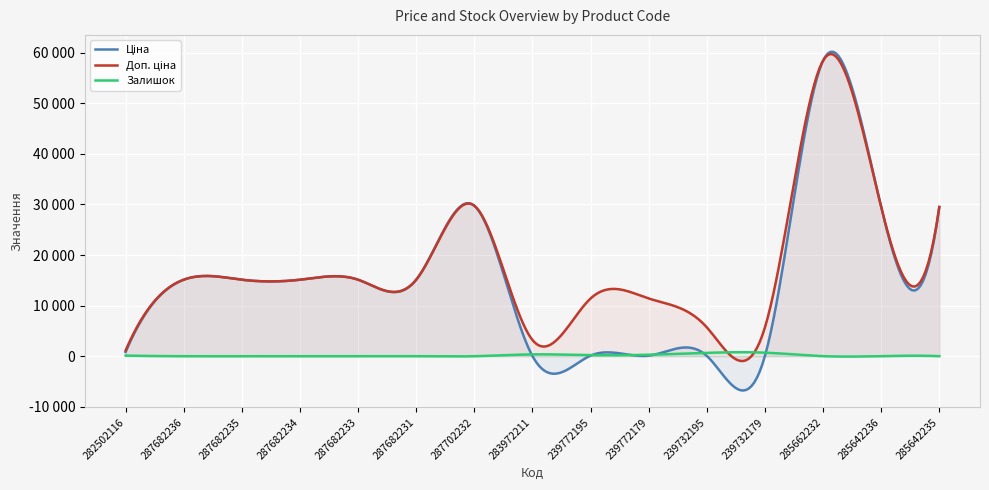

Reading left to right, transcribe all the data shown in this chart.

Ціна: 282502116=818.5	287682236=15120.0	287682235=15120.0	287682234=15120.0	287682233=15120.0	287682231=15120.0	287702232=29747.2	283972211=32.0	239772195=114.1	239772179=114.1	239732195=57.0	239732179=57.0	285662232=58426.5	285642236=29491.5	285642235=29491.5
Доп. ціна: 282502116=1109.2	287682236=15120.0	287682235=15120.0	287682234=15120.0	287682233=15120.0	287682231=15120.0	287702232=29747.2	283972211=3205.0	239772195=11410.0	239772179=11410.0	239732195=5705.0	239732179=5705.0	285662232=58426.5	285642236=29491.5	285642235=29491.5
Залишок: 282502116=125.0	287682236=0.0	287682235=0.0	287682234=0.0	287682233=0.0	287682231=0.0	287702232=0.0	283972211=360.0	239772195=218.0	239772179=290.0	239732195=665.0	239732179=702.0	285662232=14.0	285642236=14.0	285642235=13.0